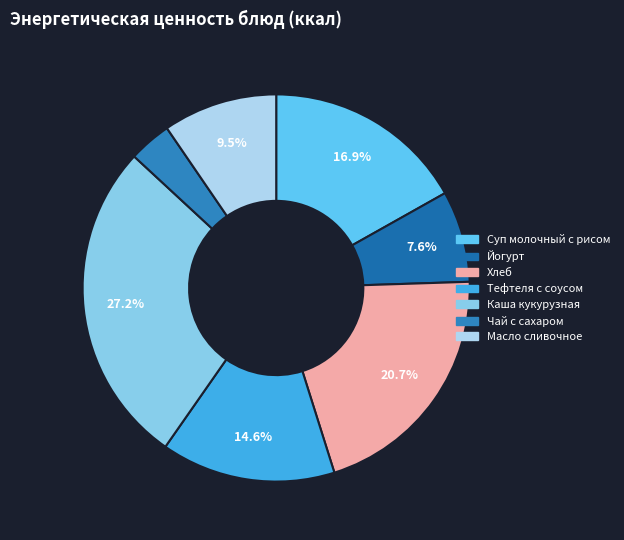

Count the number of slices in the pie.

7